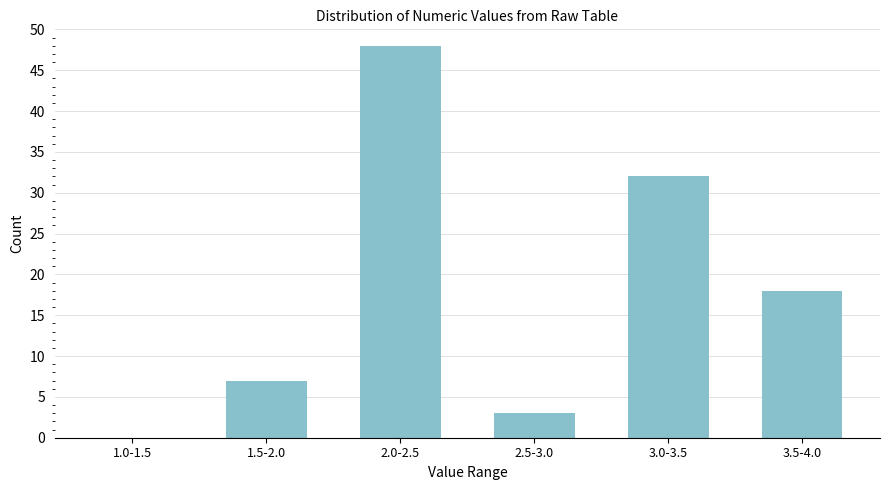

Reading left to right, extract all data points from this chart.

1.0-1.5=0	1.5-2.0=7	2.0-2.5=48	2.5-3.0=3	3.0-3.5=32	3.5-4.0=18